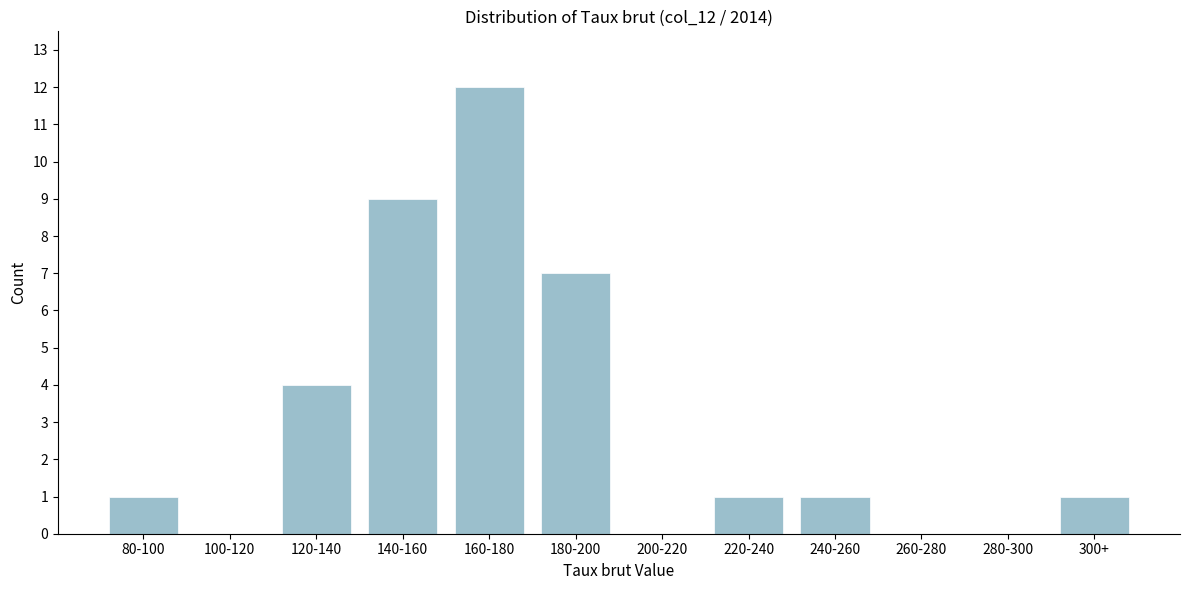

Reading left to right, list all the values displayed in this chart.

80-100=1	100-120=0	120-140=4	140-160=9	160-180=12	180-200=7	200-220=0	220-240=1	240-260=1	260-280=0	280-300=0	300+=1